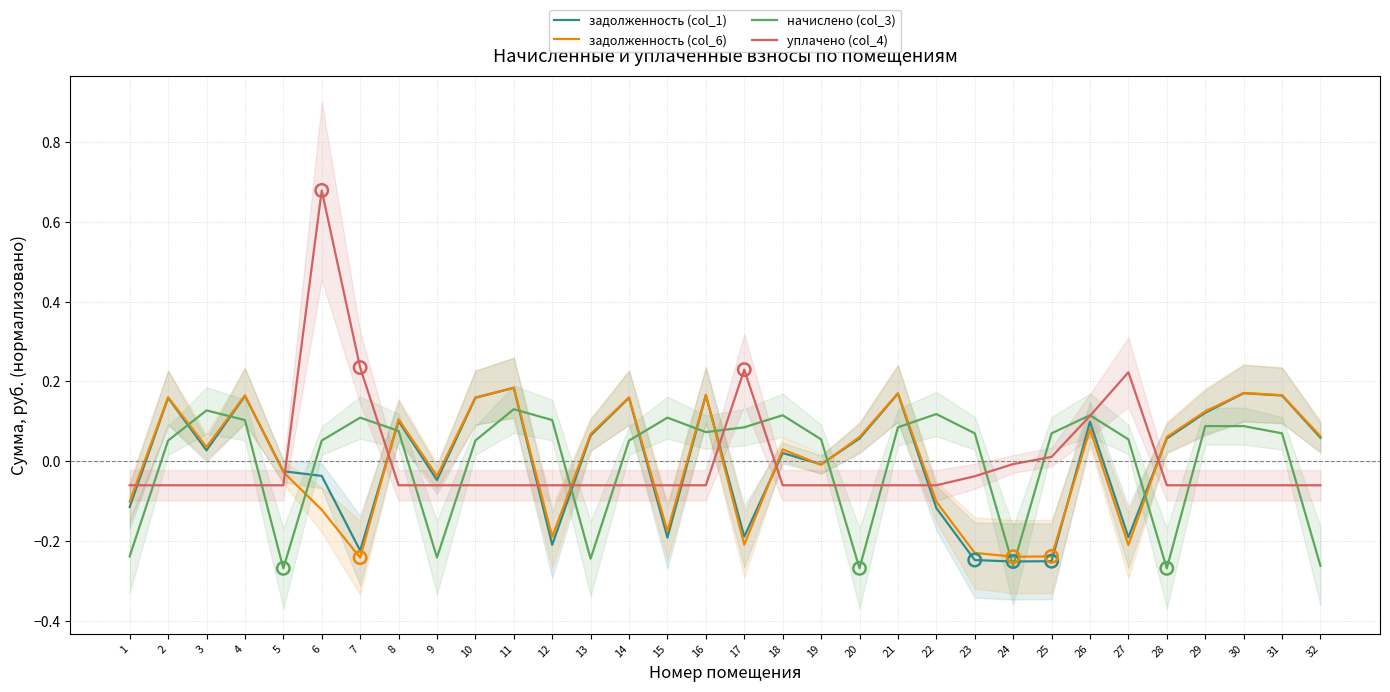

Which series reaches the maximum Y coordinate?

уплачено (col_4)